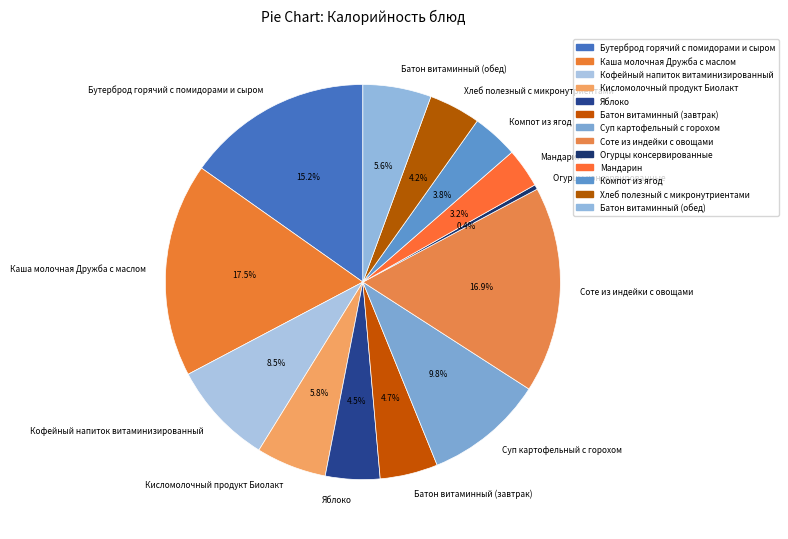

Which has a higher value, Суп картофельный с горохом or Батон витаминный (обед)?

Суп картофельный с горохом